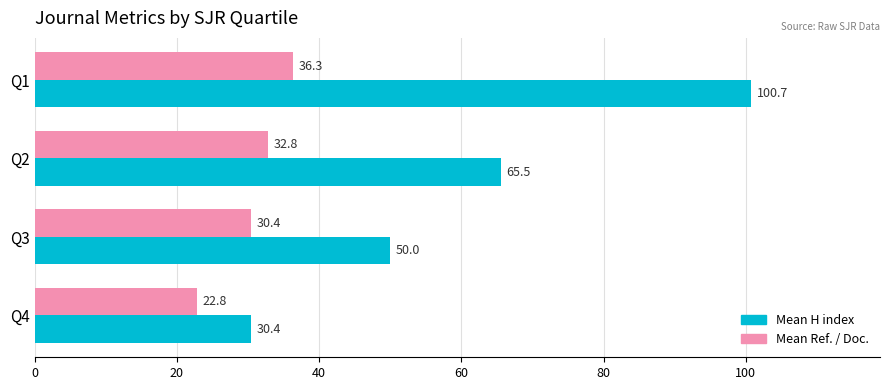

Rank the series at Q3 from lowest to highest value.

Mean Ref. / Doc., Mean H index